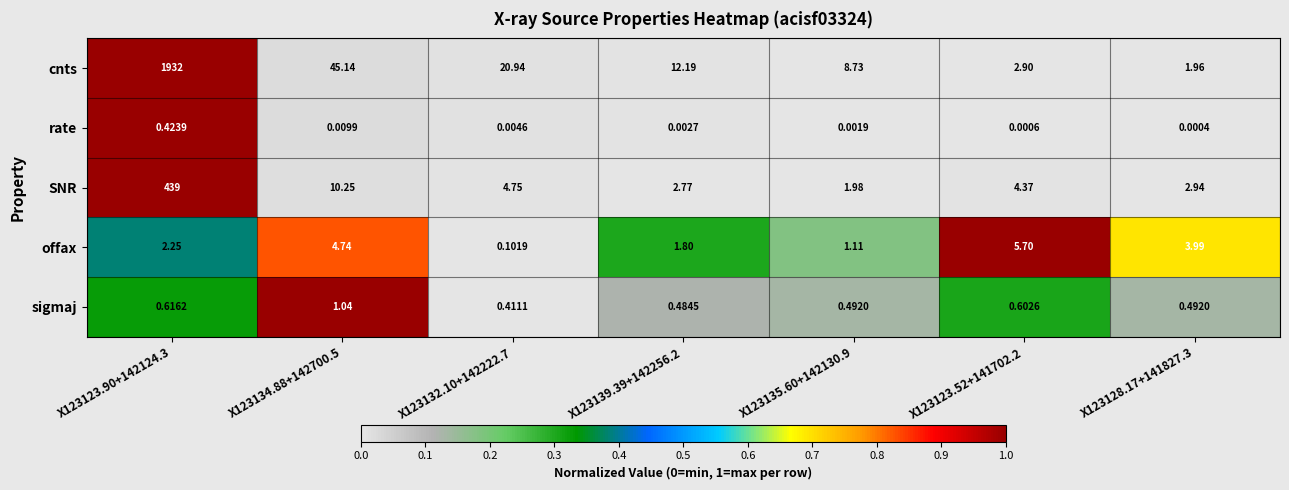

What is the total value across all series at X123123.90+142124.3?

2374.3